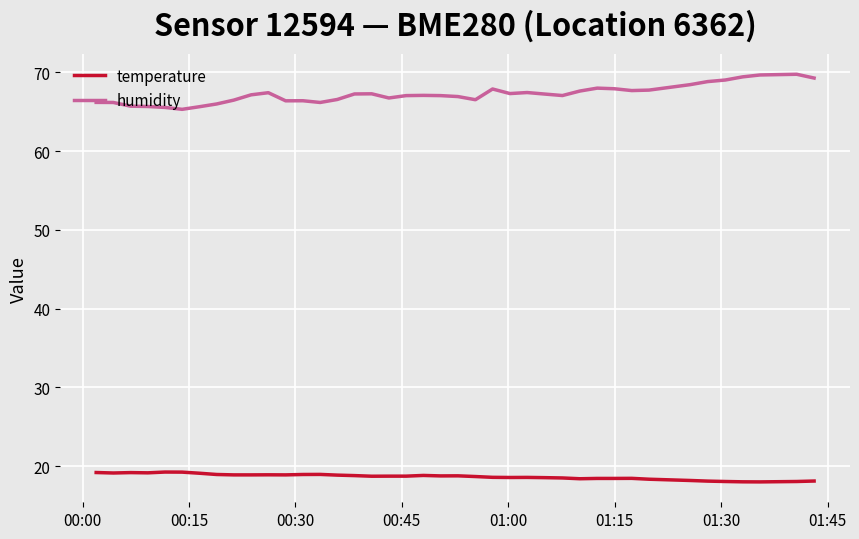

Rank the series by their maximum value, from lowest to highest.

temperature, humidity